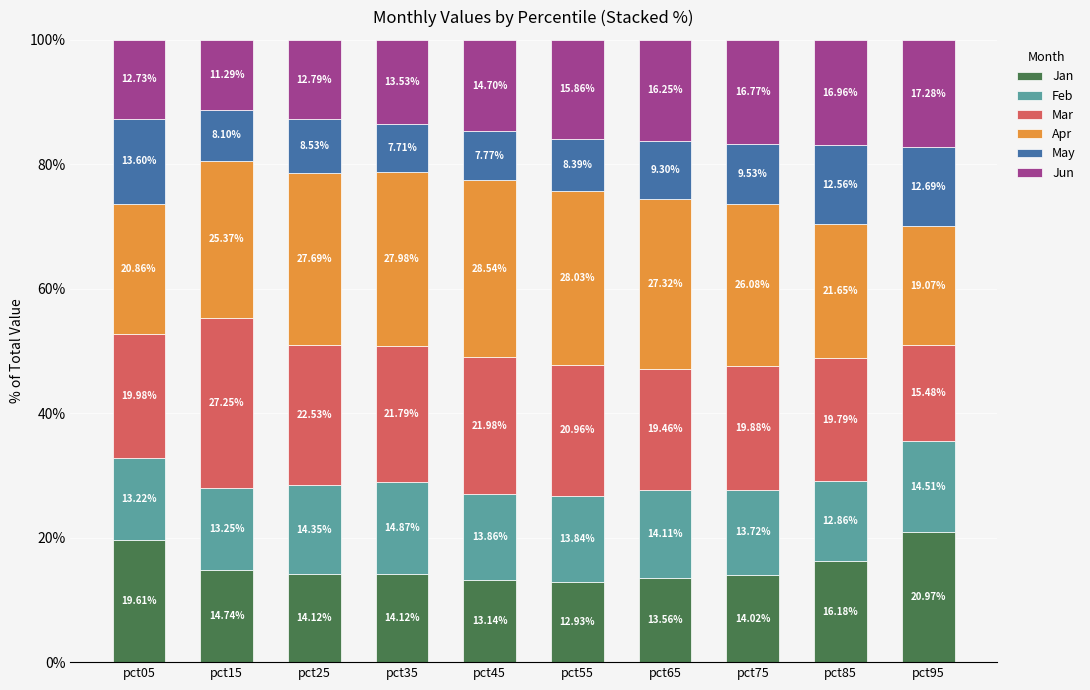

How many bars are there in total?

10